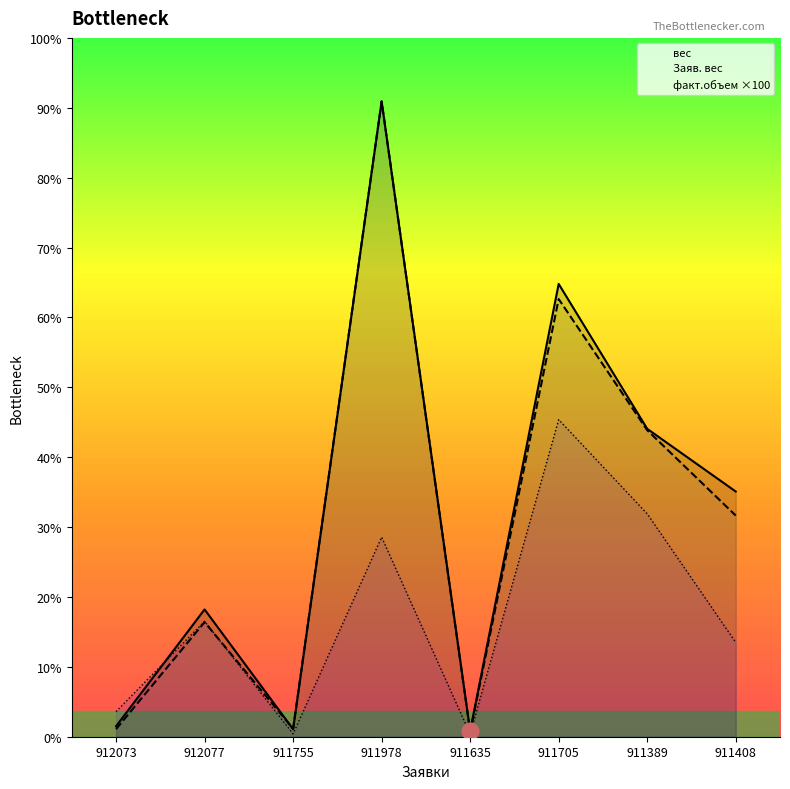

What is the sum of all вес values?

257.3